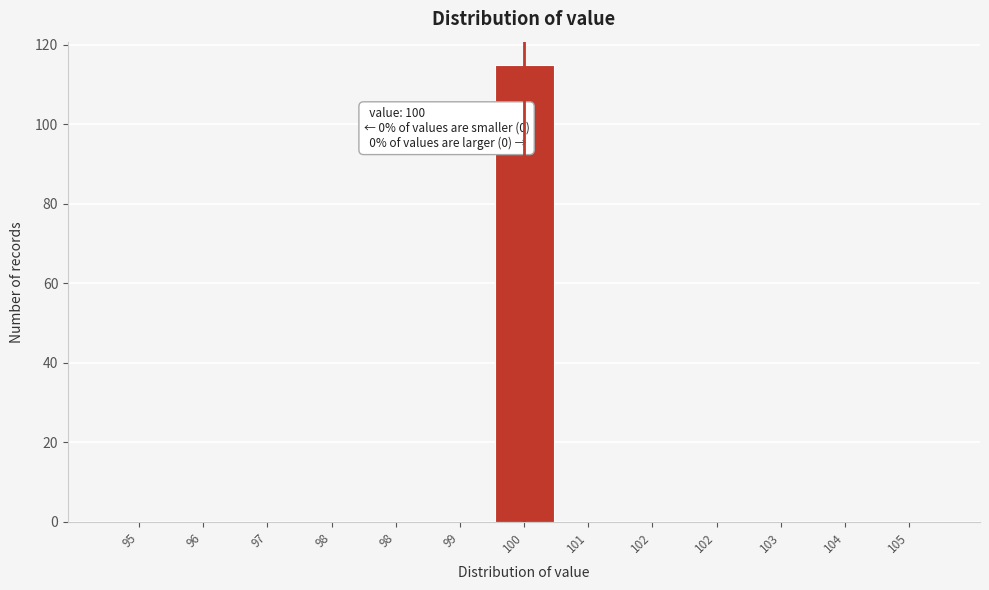

How many series are shown in this chart?

1